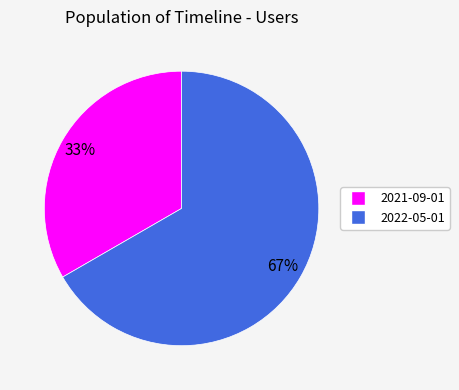

To the nearest percent, what percentage of the pie is 2022-05-01?

67%